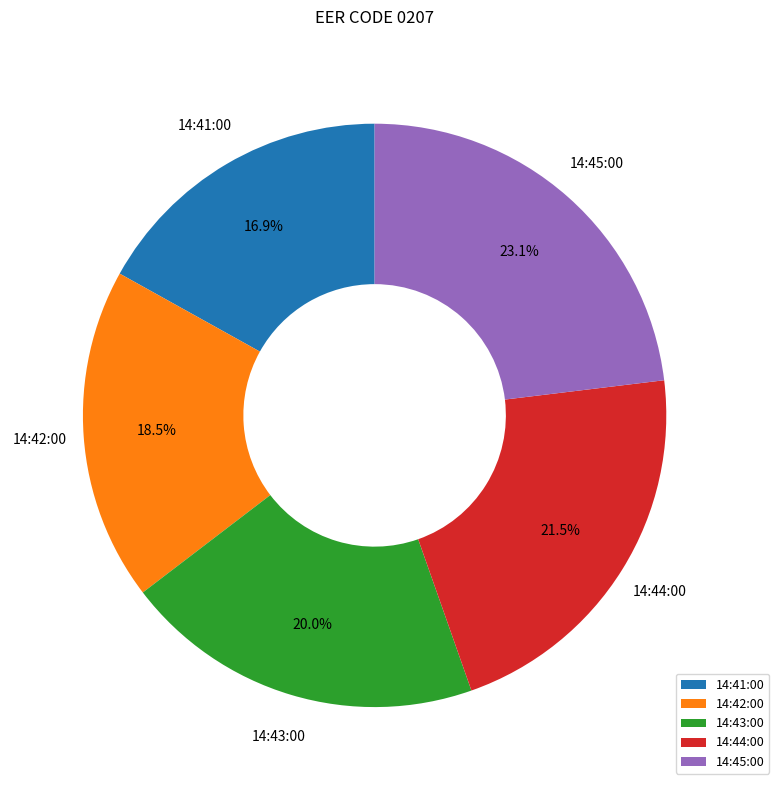

Which slice is the largest?

14:45:00